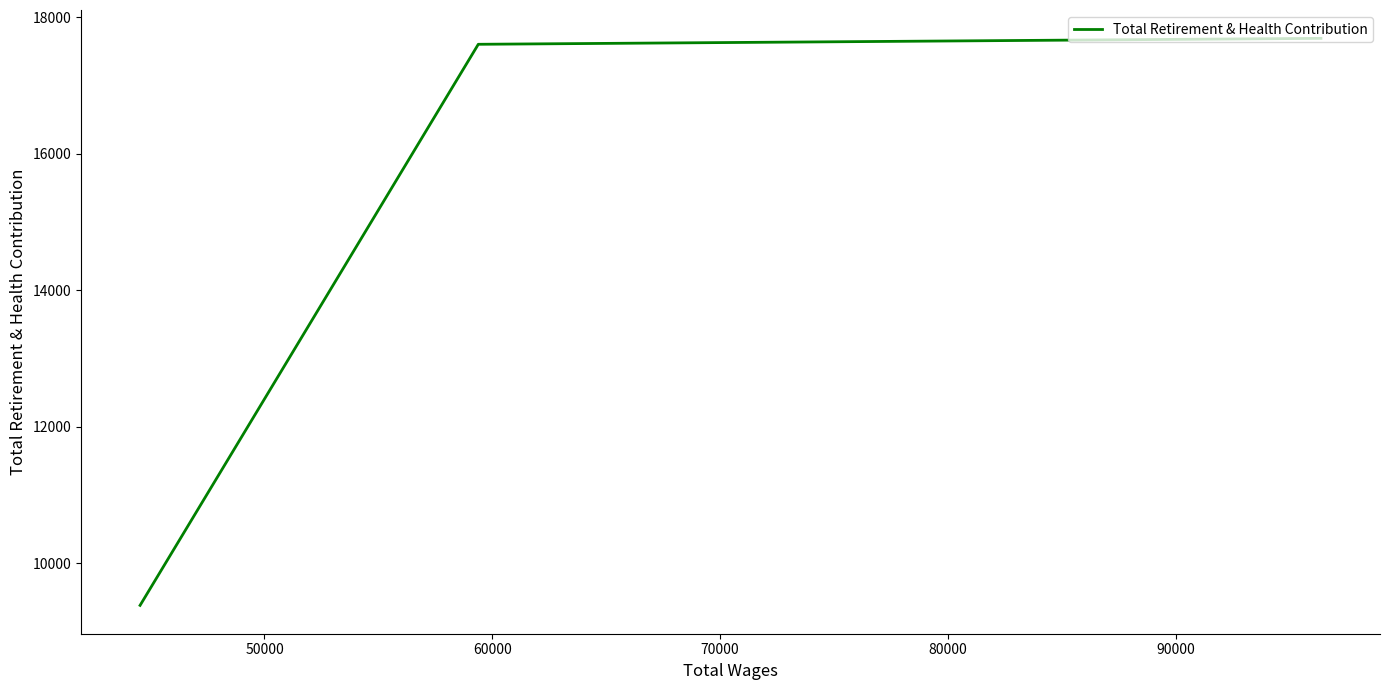

How many lines are shown in the chart?

1